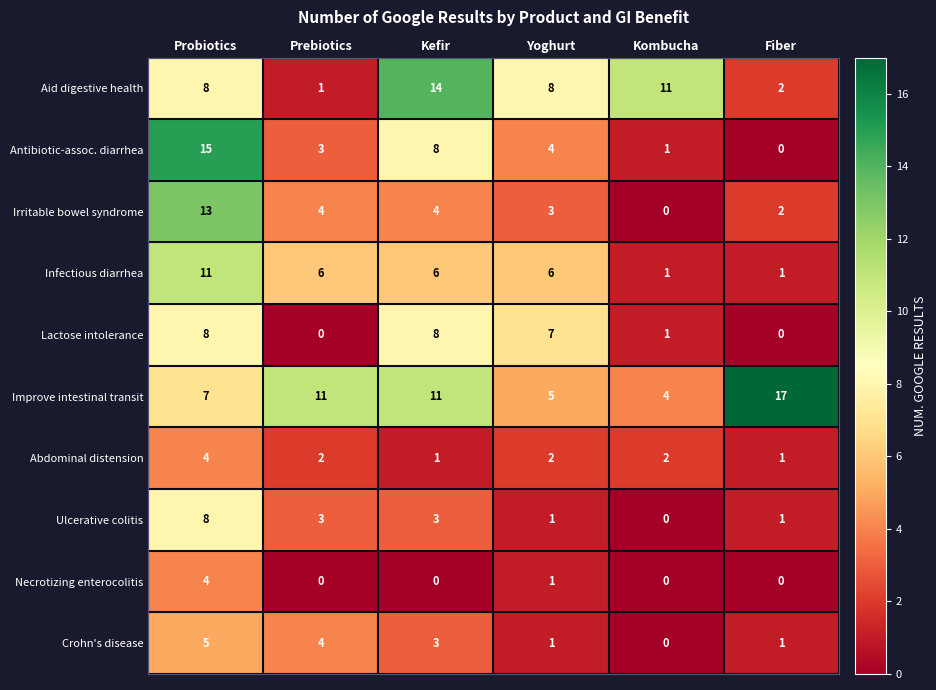

Count the number of categories in the chart.

6